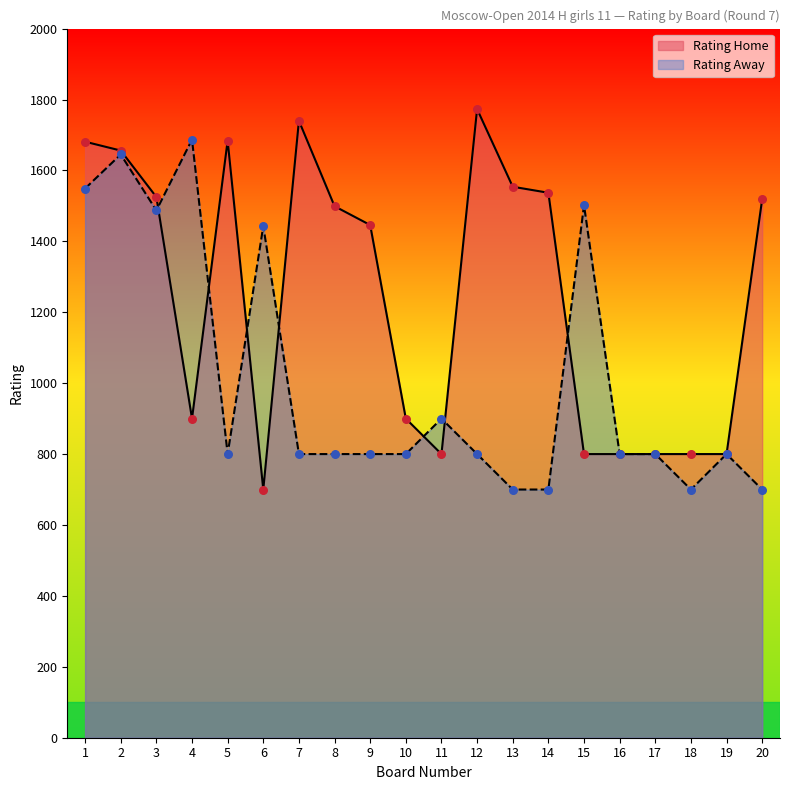

Which series has the largest Y range (max minus min)?

Rating Home